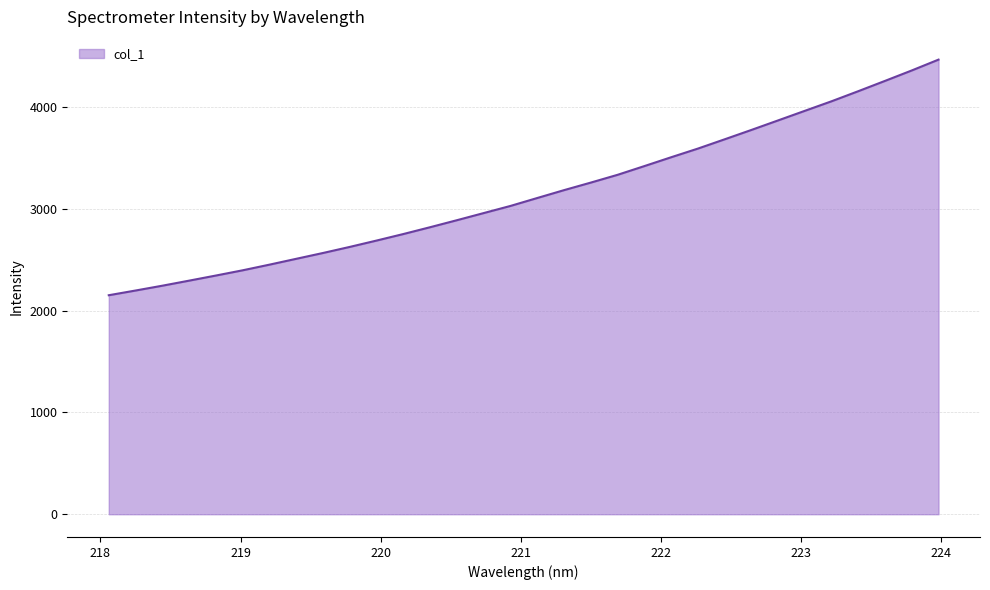

What is the difference between the maximum and second lowest values?

2267.7